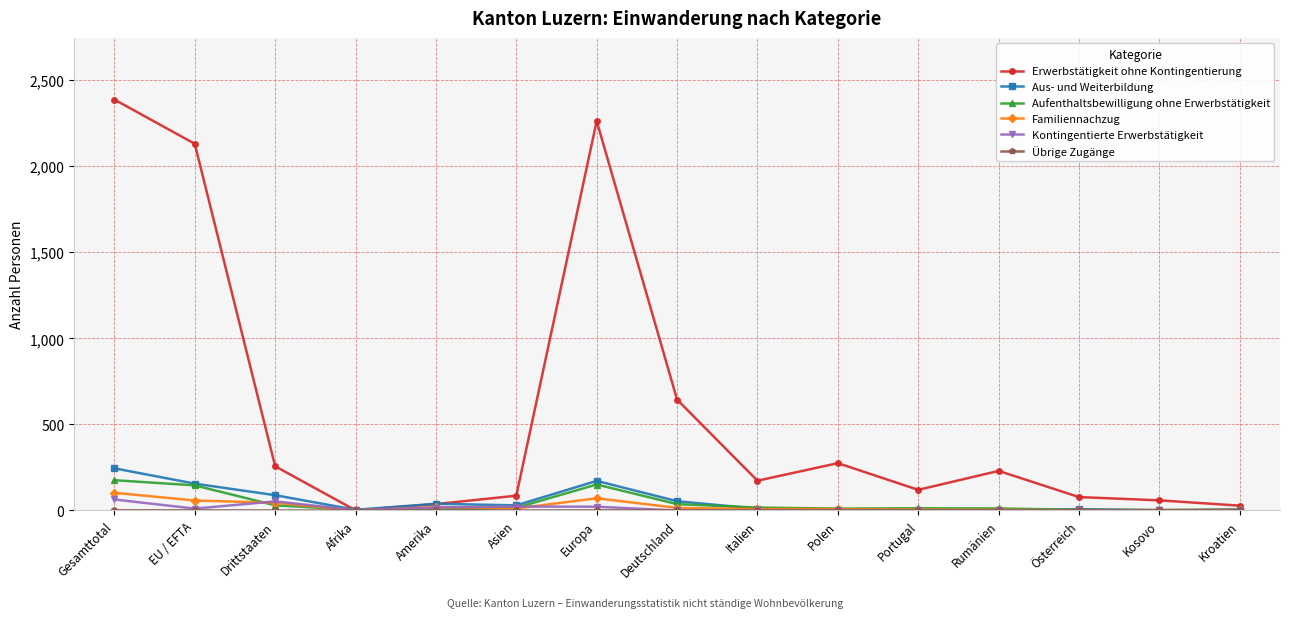

True or false: Familiennachzug has more than 0 interior local peaks.

True